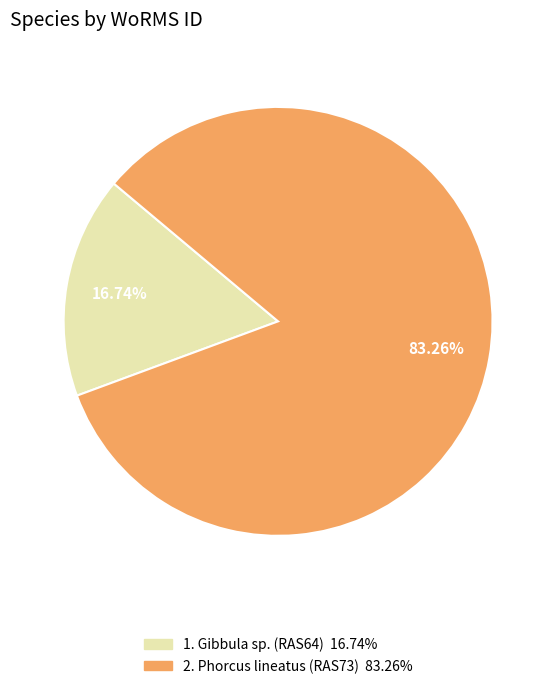

Does any single category account for the majority?

Yes